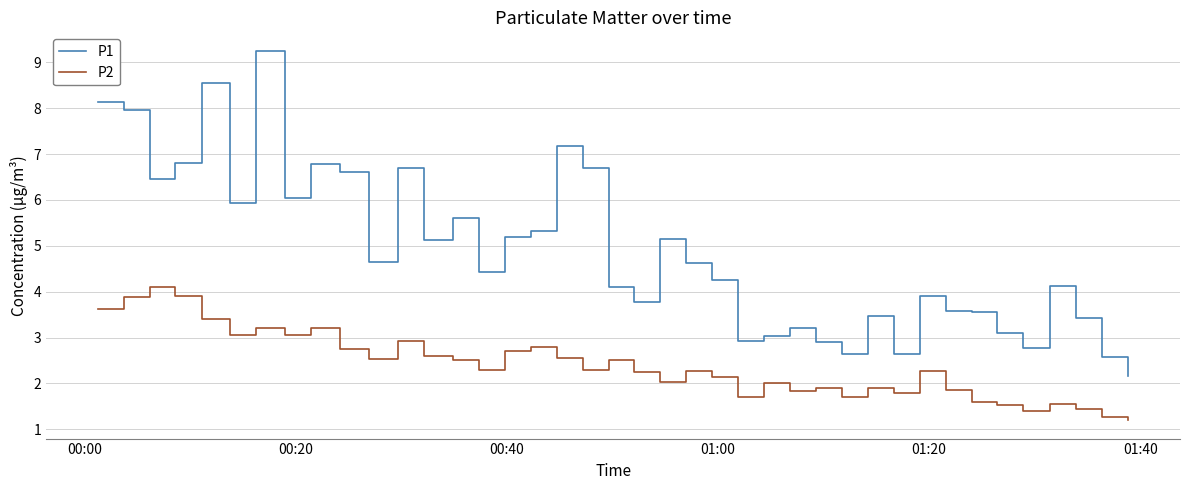

List the series in order of their overall mean, highest first.

P1, P2